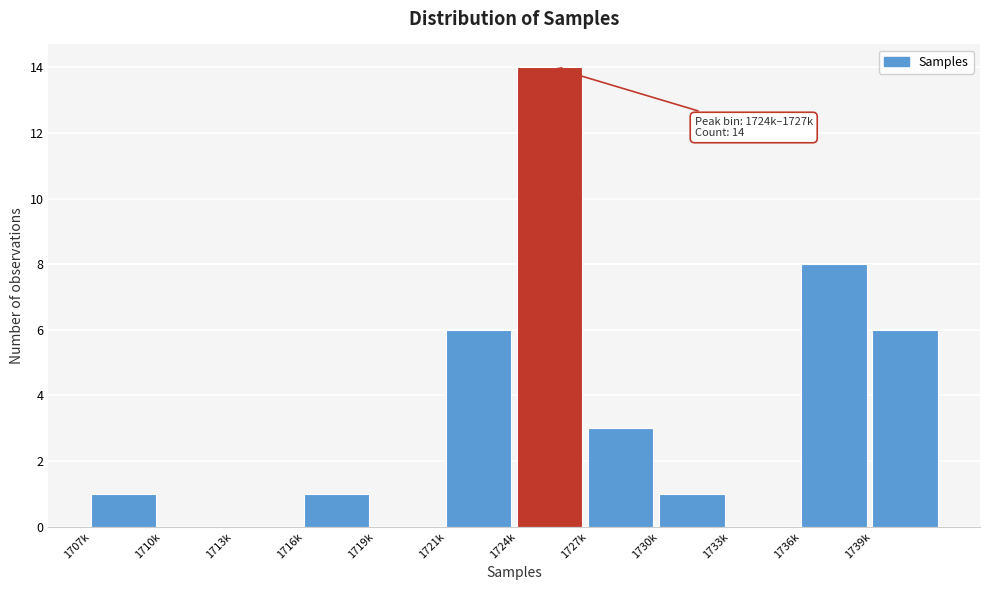

Reading right to left, what are all the values shown in this chart?

1739k=6	1736k=8	1733k=0	1730k=1	1727k=3	1724k=14	1721k=6	1719k=0	1716k=1	1713k=0	1710k=0	1707k=1